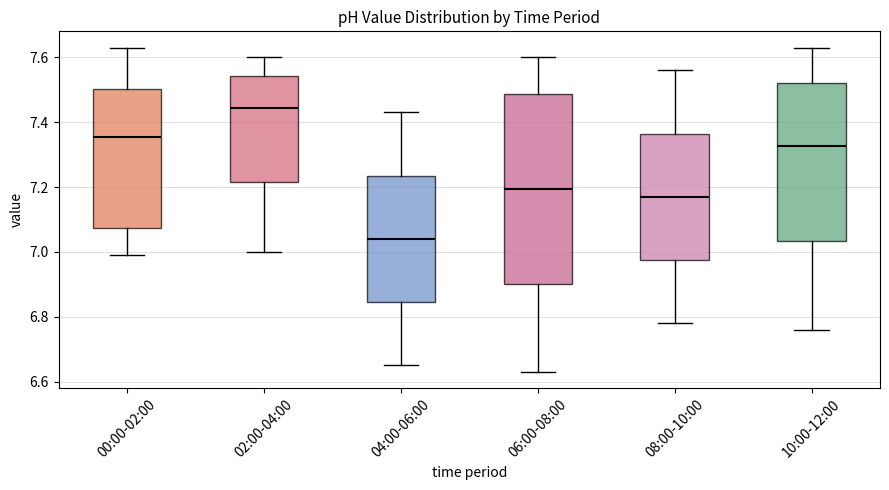

Reading left to right, transcribe this box plot: for each box, give where its median line is, the range the box spans, and where its two whiskers end, as read against the y-axis. The values are not printed on the chart, so give them approximately, as read against the axis.

00:00-02:00: median 7.36, box 7.08 to 7.50, whiskers 7.00 to 7.64
02:00-04:00: median 7.44, box 7.22 to 7.54, whiskers 7.00 to 7.60
04:00-06:00: median 7.04, box 6.84 to 7.24, whiskers 6.66 to 7.44
06:00-08:00: median 7.20, box 6.90 to 7.48, whiskers 6.64 to 7.60
08:00-10:00: median 7.18, box 6.98 to 7.36, whiskers 6.78 to 7.56
10:00-12:00: median 7.32, box 7.04 to 7.52, whiskers 6.76 to 7.64